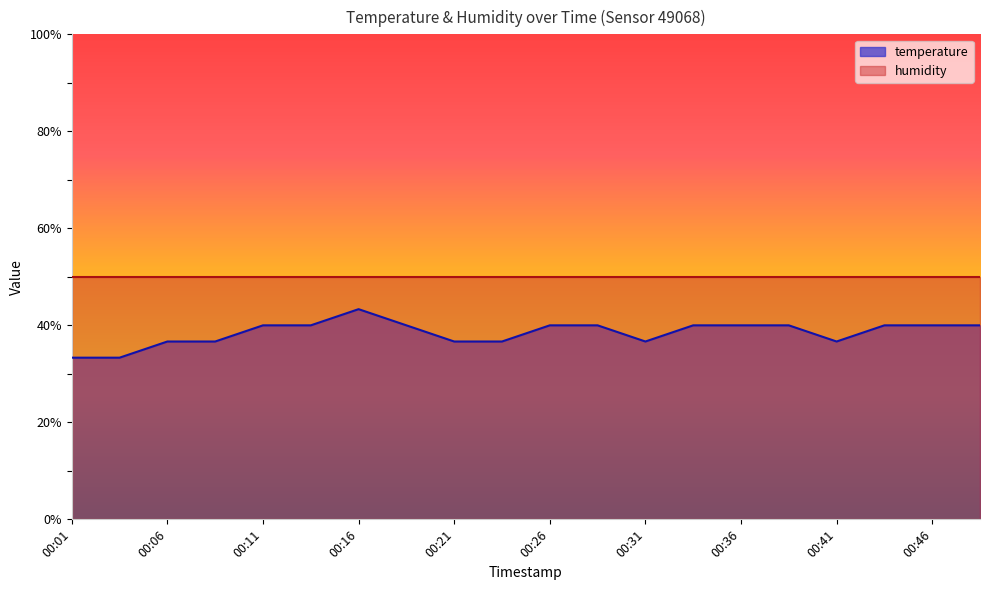

Reading left to right, transcribe all the data shown in this chart.

33.3	33.3	36.7	36.7	40.0	40.0	43.3	40.0	36.7	36.7	40.0	40.0	36.7	40.0	40.0	40.0	36.7	40.0	40.0	40.0